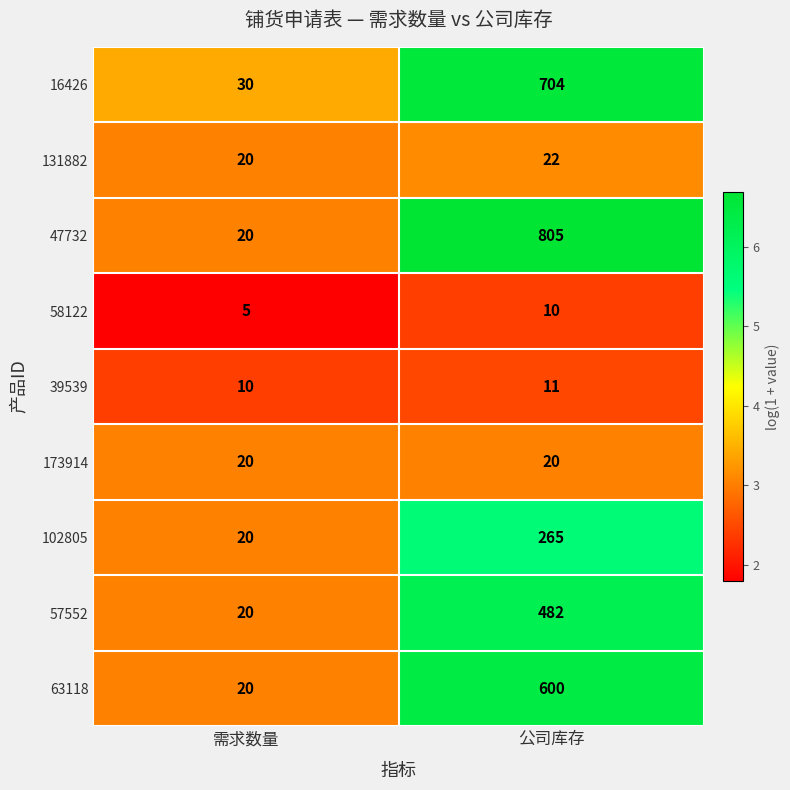

The 173914 series shows 20 at 需求数量. True or false?

True